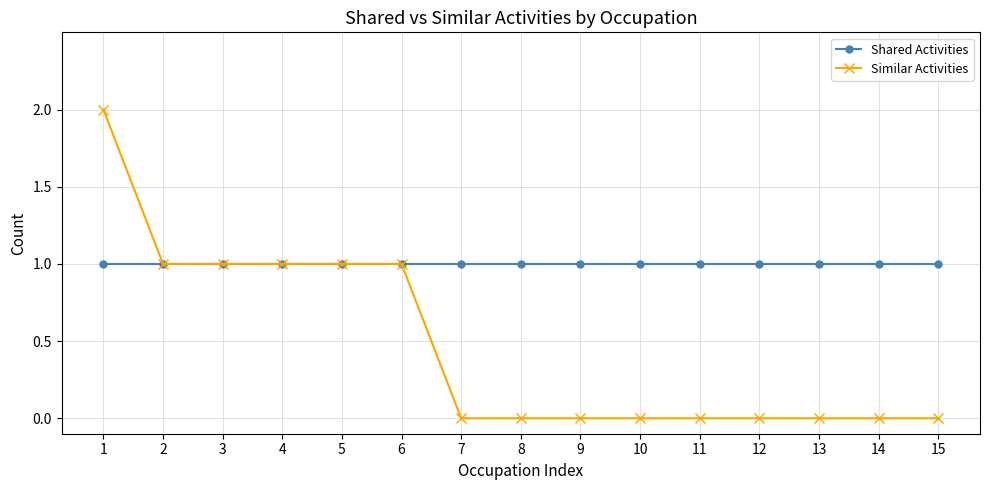

Reading left to right, transcribe all the data shown in this chart.

Shared Activities: 1	1	1	1	1	1	1	1	1	1	1	1	1	1	1
Similar Activities: 2	1	1	1	1	1	0	0	0	0	0	0	0	0	0